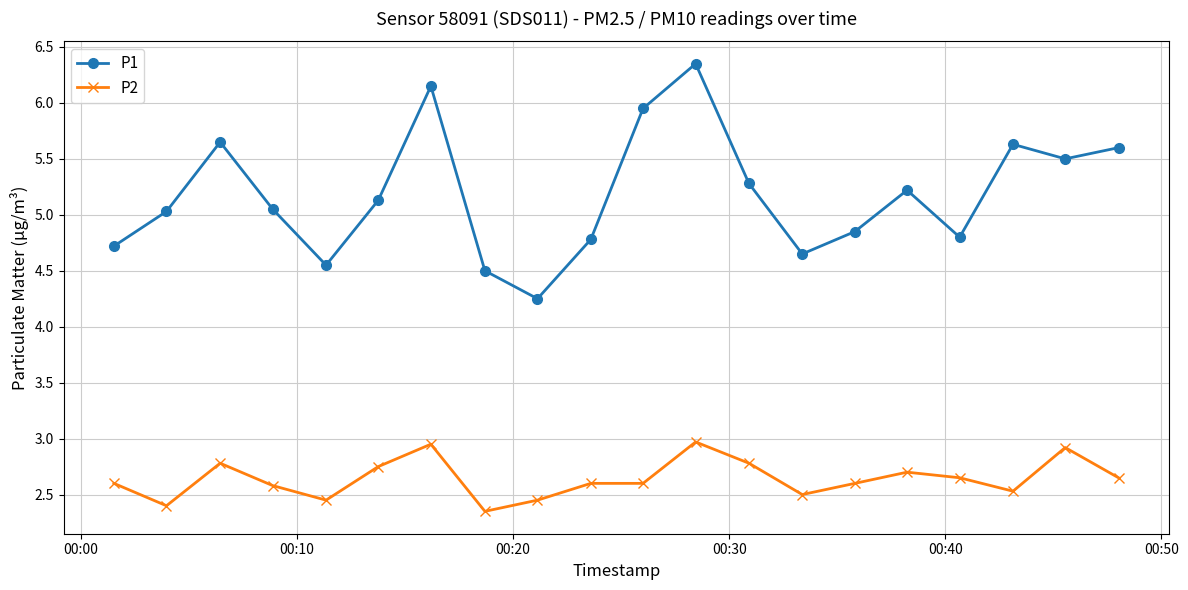

At how many categories does at least one series exceed 4?

20